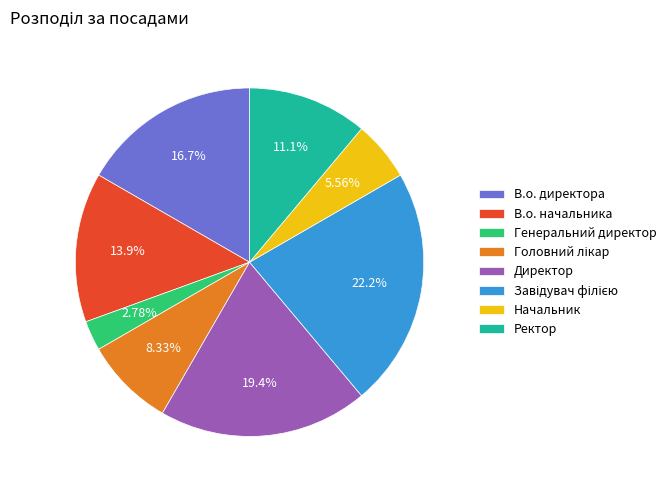

What is the ratio of the value at Ректор to the value at В.о. начальника?

0.8